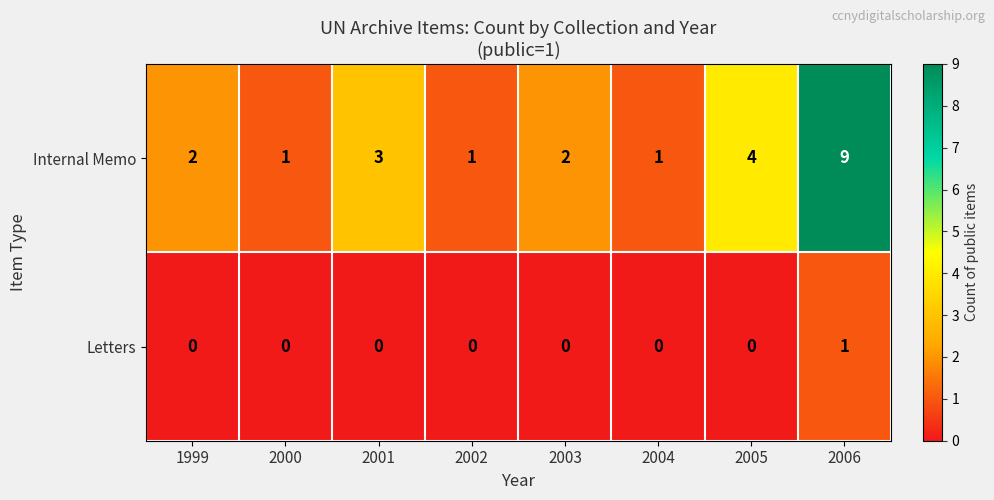

At which category does the chart reach its peak across all series?

2006